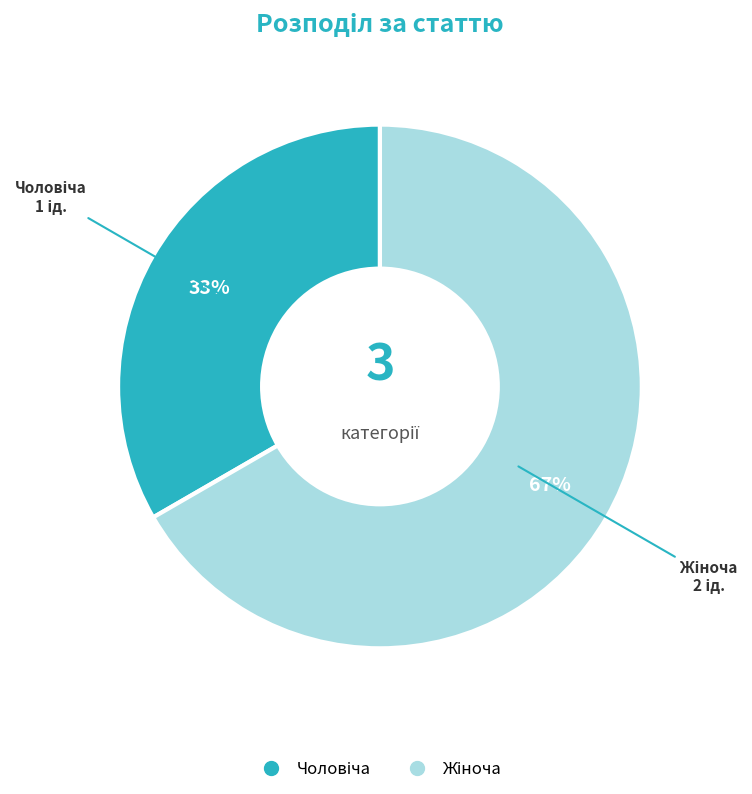

To the nearest percent, what is the average slice percentage?

50%